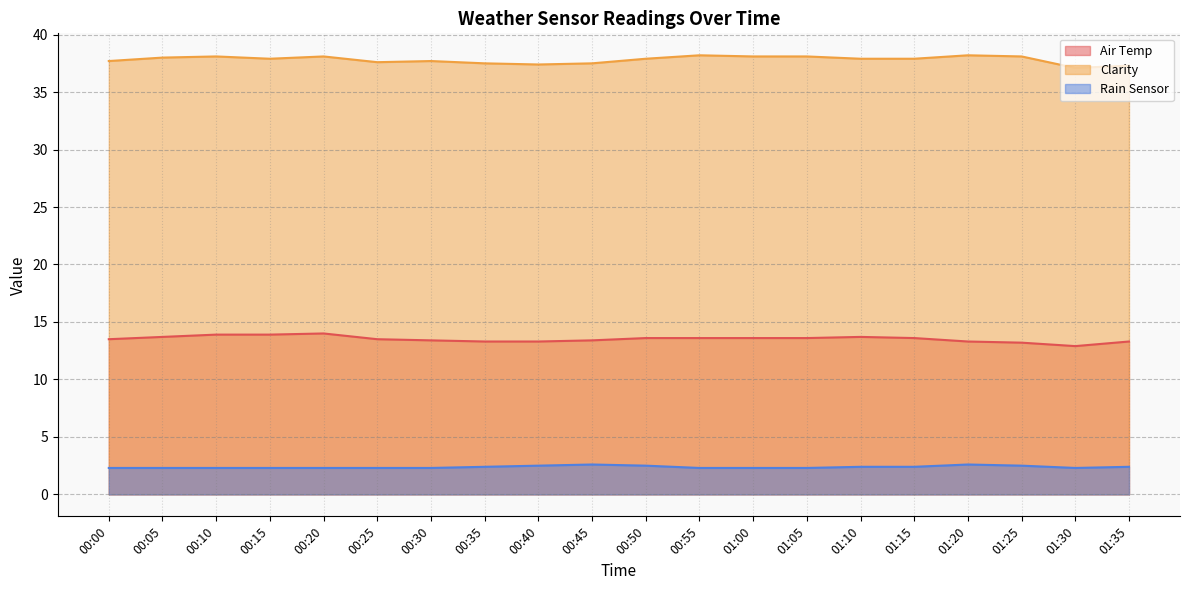

At which category is the sum across all series the highest?

00:20